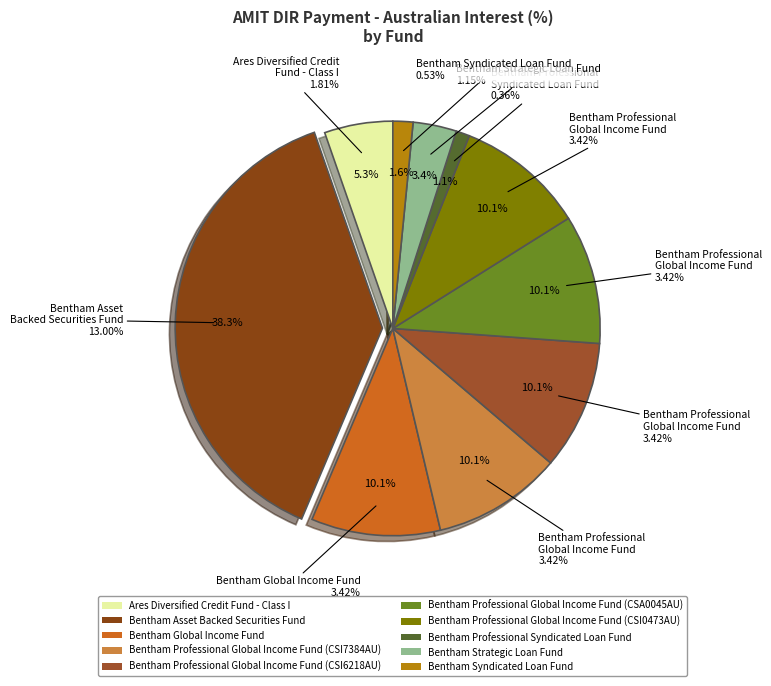

The Bentham Professional Global Income Fund (CSI6218AU) slice represents 10% of the pie. True or false?

True